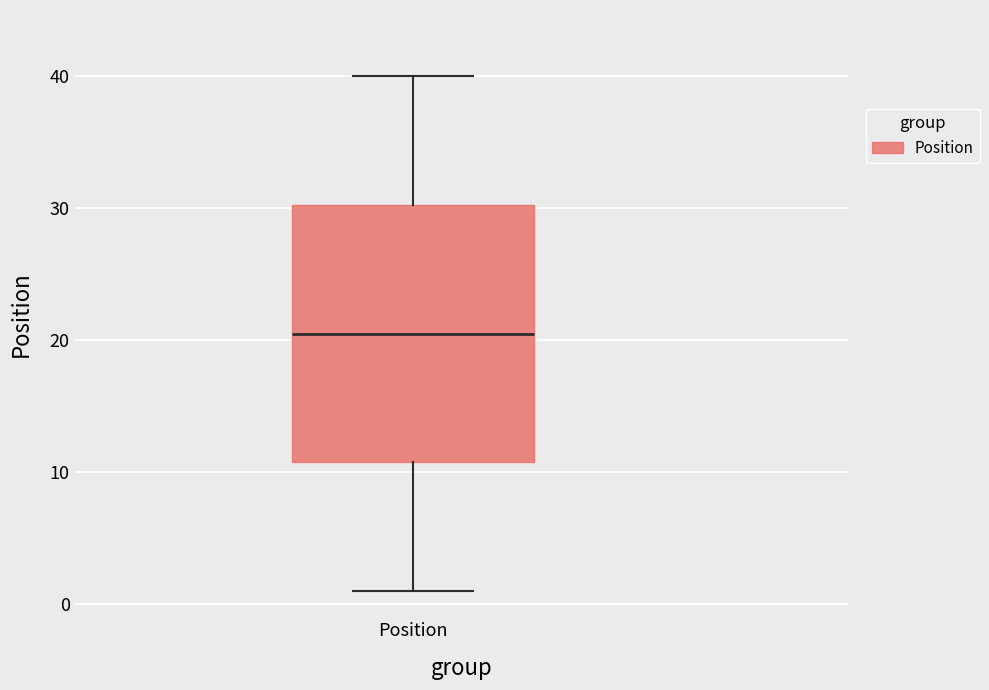

Read this box plot against the y-axis: the position of the median line, the range covered by the box, and the ends of both whiskers. The values are not printed on the chart, so give them approximately, as read against the axis.

median 21, box 11 to 30, whiskers 1 to 40